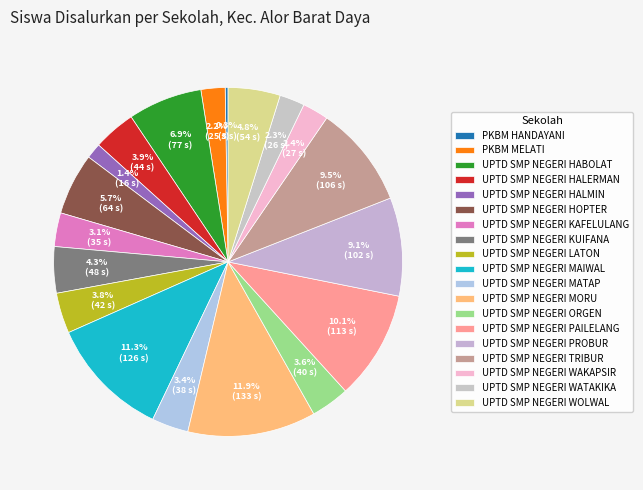

Rank the categories by value from highest to lowest.

UPTD SMP NEGERI MORU, UPTD SMP NEGERI MAIWAL, UPTD SMP NEGERI PAILELANG, UPTD SMP NEGERI TRIBUR, UPTD SMP NEGERI PROBUR, UPTD SMP NEGERI HABOLAT, UPTD SMP NEGERI HOPTER, UPTD SMP NEGERI WOLWAL, UPTD SMP NEGERI KUIFANA, UPTD SMP NEGERI HALERMAN, UPTD SMP NEGERI LATON, UPTD SMP NEGERI ORGEN, UPTD SMP NEGERI MATAP, UPTD SMP NEGERI KAFELULANG, UPTD SMP NEGERI WAKAPSIR, UPTD SMP NEGERI WATAKIKA, PKBM MELATI, UPTD SMP NEGERI HALMIN, PKBM HANDAYANI